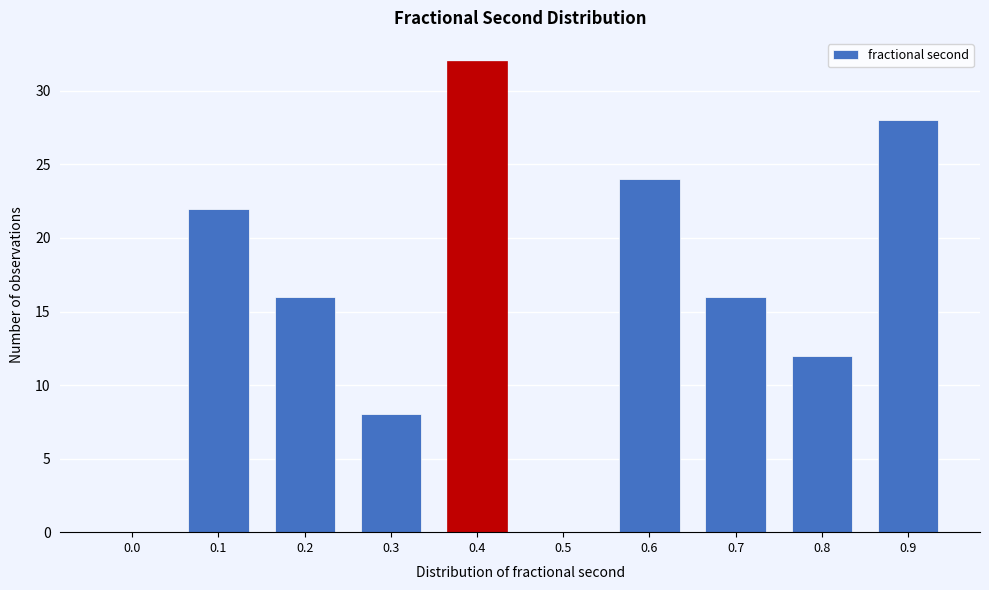

Reading left to right, transcribe all the data shown in this chart.

0.0=0	0.1=22	0.2=16	0.3=8	0.4=32	0.5=0	0.6=24	0.7=16	0.8=12	0.9=28